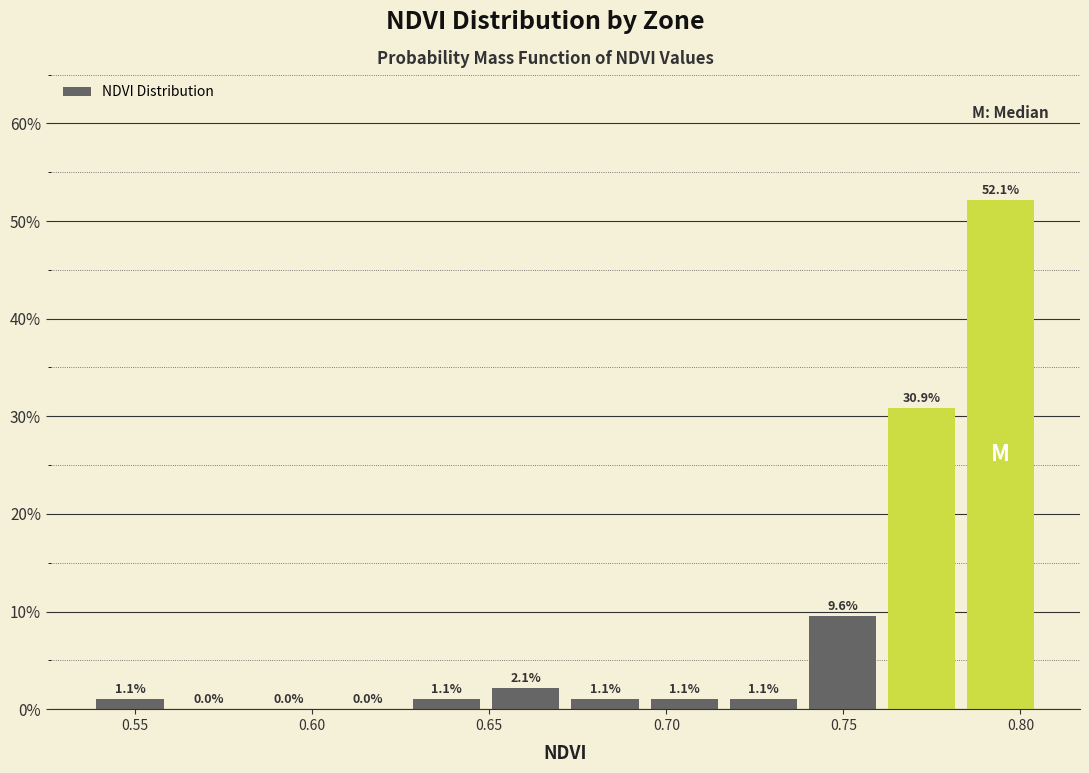

Reading left to right, list every bar in this chart as the range it spans on the x-axis followed by its height. The bar edges are not printed on the chart, so give them approximately, as read against the axis.

0.535 to 0.560: 1.1
0.560 to 0.580: 0.0
0.580 to 0.605: 0.0
0.605 to 0.625: 0.0
0.625 to 0.650: 1.1
0.650 to 0.670: 2.1
0.670 to 0.695: 1.1
0.695 to 0.715: 1.1
0.715 to 0.740: 1.1
0.740 to 0.760: 9.6
0.760 to 0.785: 30.9
0.785 to 0.805: 52.1